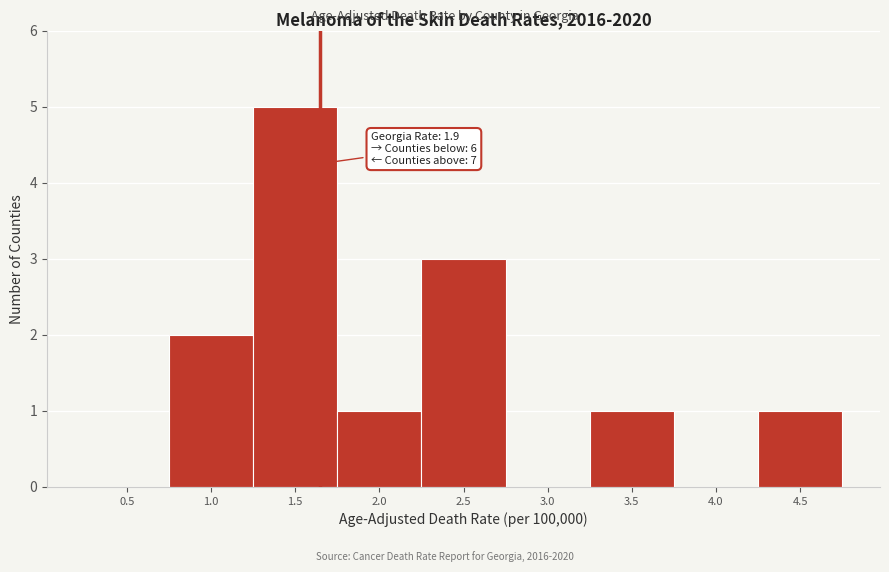

Reading right to left, transcribe all the data shown in this chart.

4.5=1	4.0=0	3.5=1	3.0=0	2.5=3	2.0=1	1.5=5	1.0=2	0.5=0